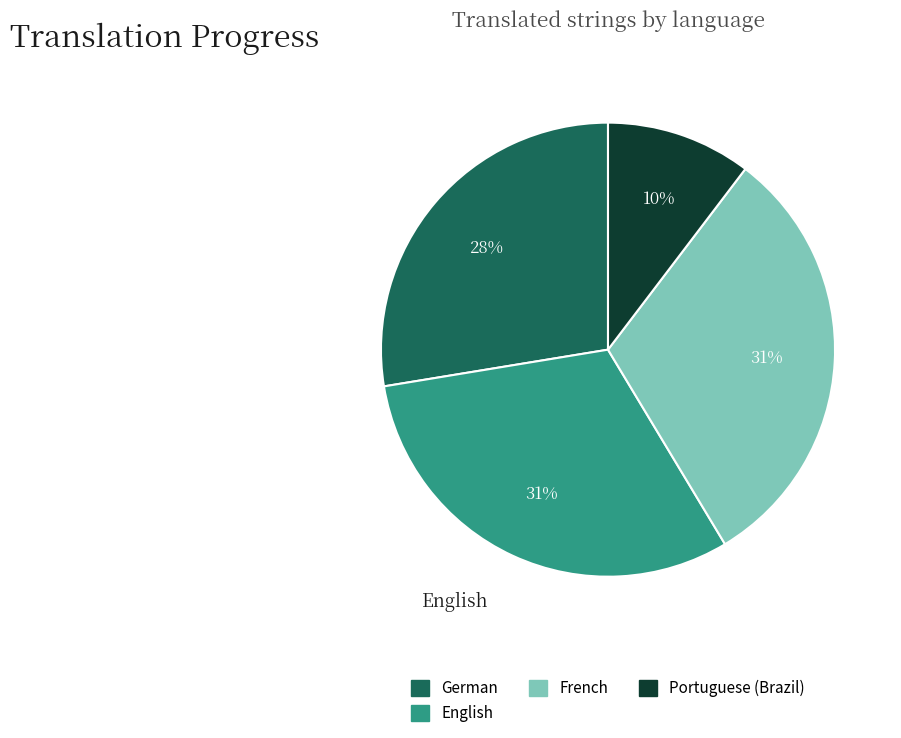

Is it true that French is 31% of the pie?

True